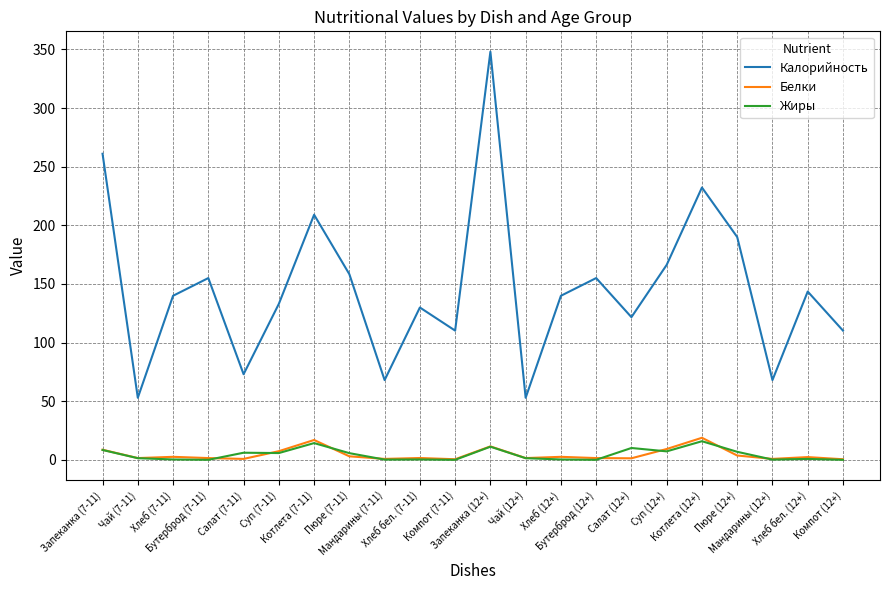

True or false: Калорийность and Жиры cross at least once.

False